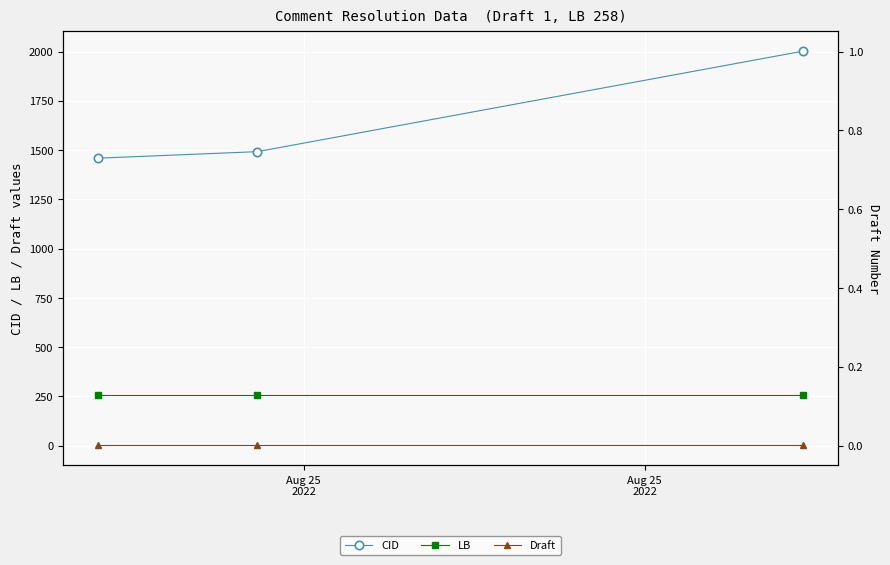

Which series has the largest total across all categories?

CID